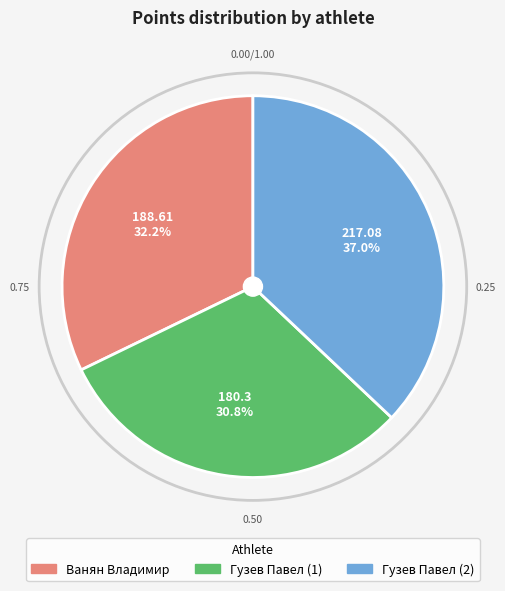

To the nearest percent, what portion does Гузев Павел (2) represent?

37%